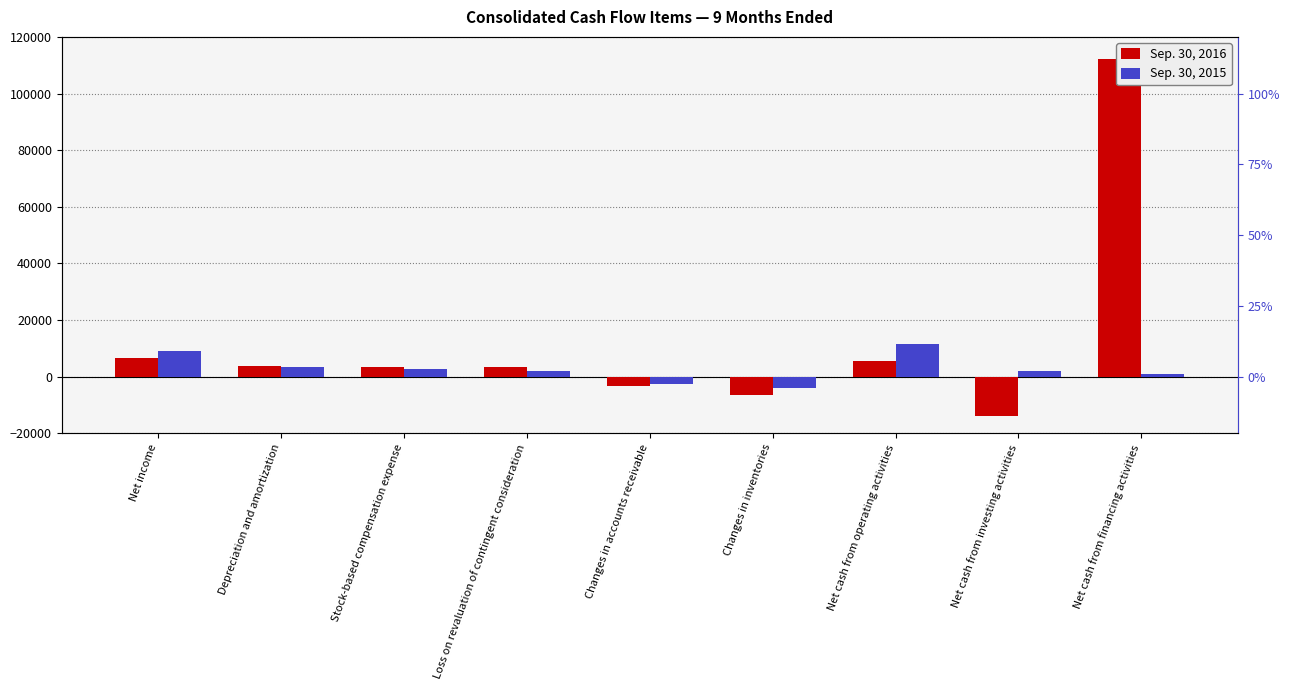

Is the value of Sep. 30, 2016 at Net cash from financing activities greater than the value of Sep. 30, 2015 at Net cash from investing activities?

Yes